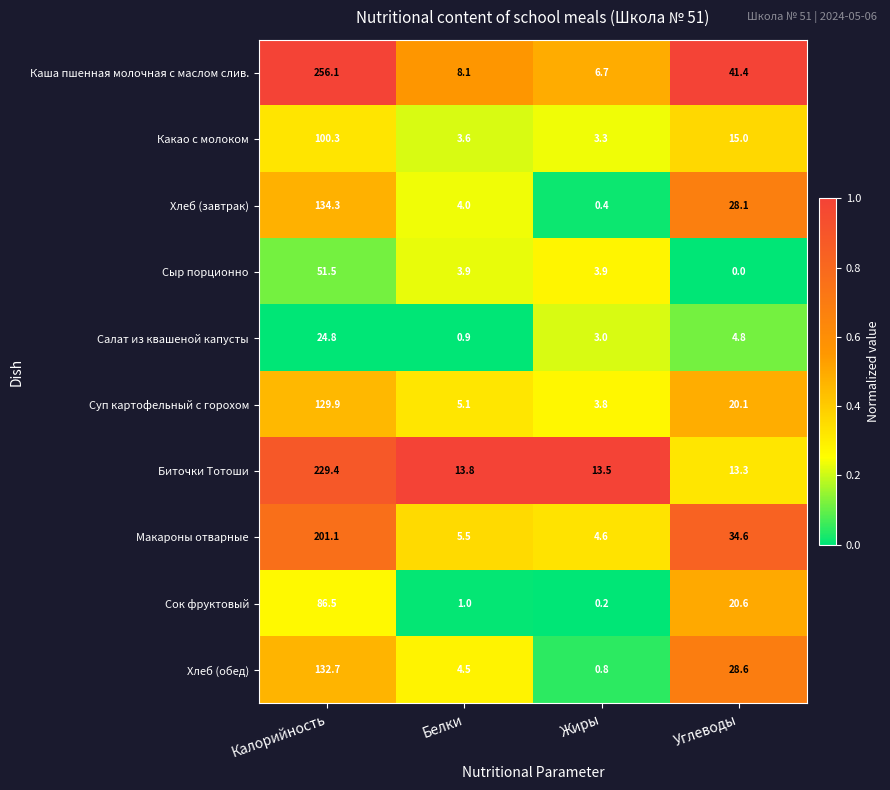

Which series changed the most between Калорийность and Жиры?

Каша пшенная молочная с маслом слив.